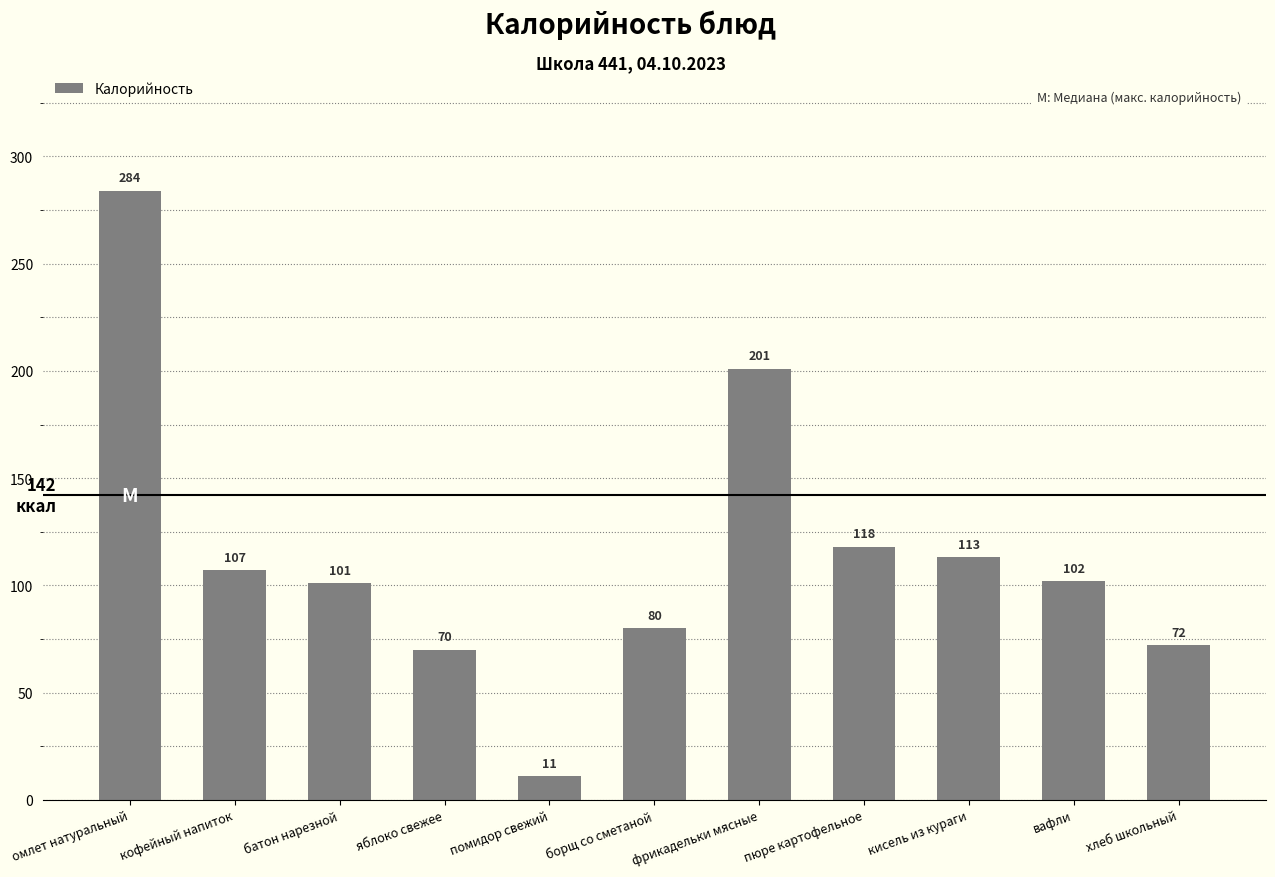

What position from the left is хлеб школьный?

11